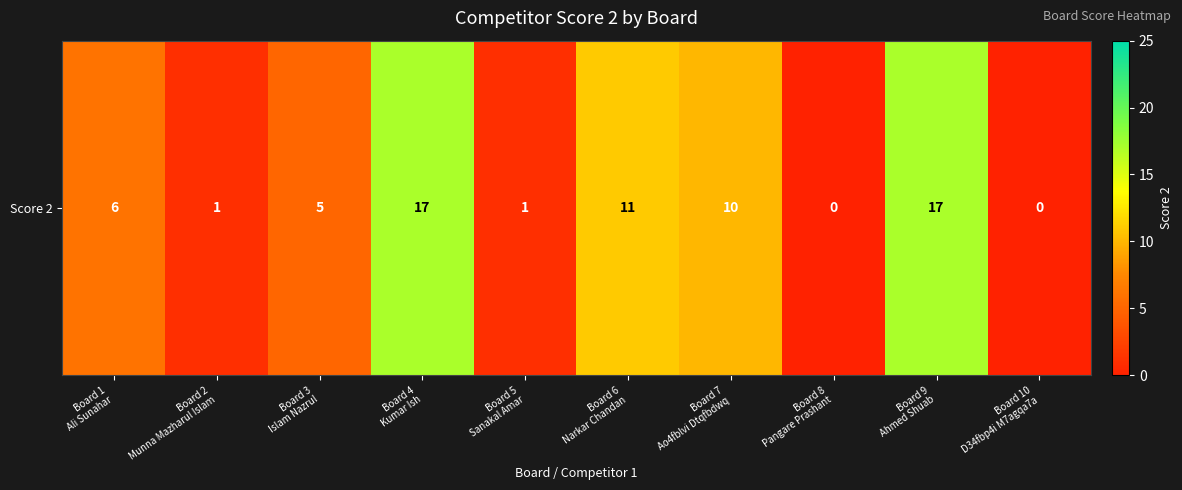

The chart shows a value of 2 at Board 6
Narkar Chandan. True or false?

False